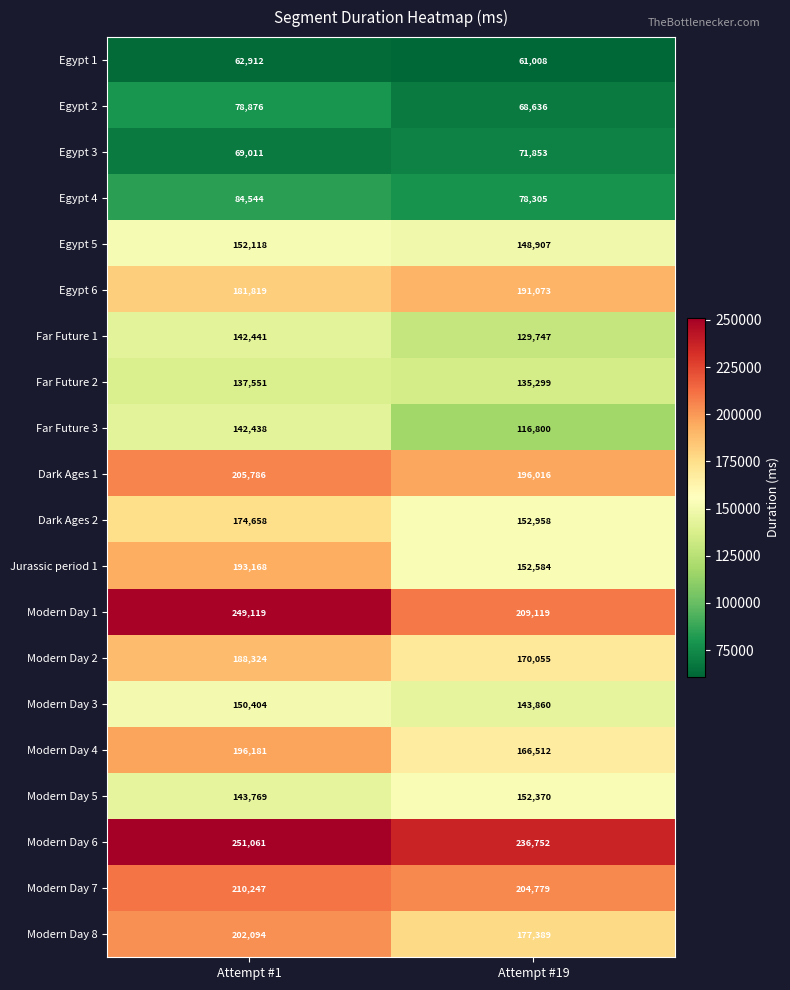

The Modern Day 5 series shows 29821 at Attempt #1. True or false?

False